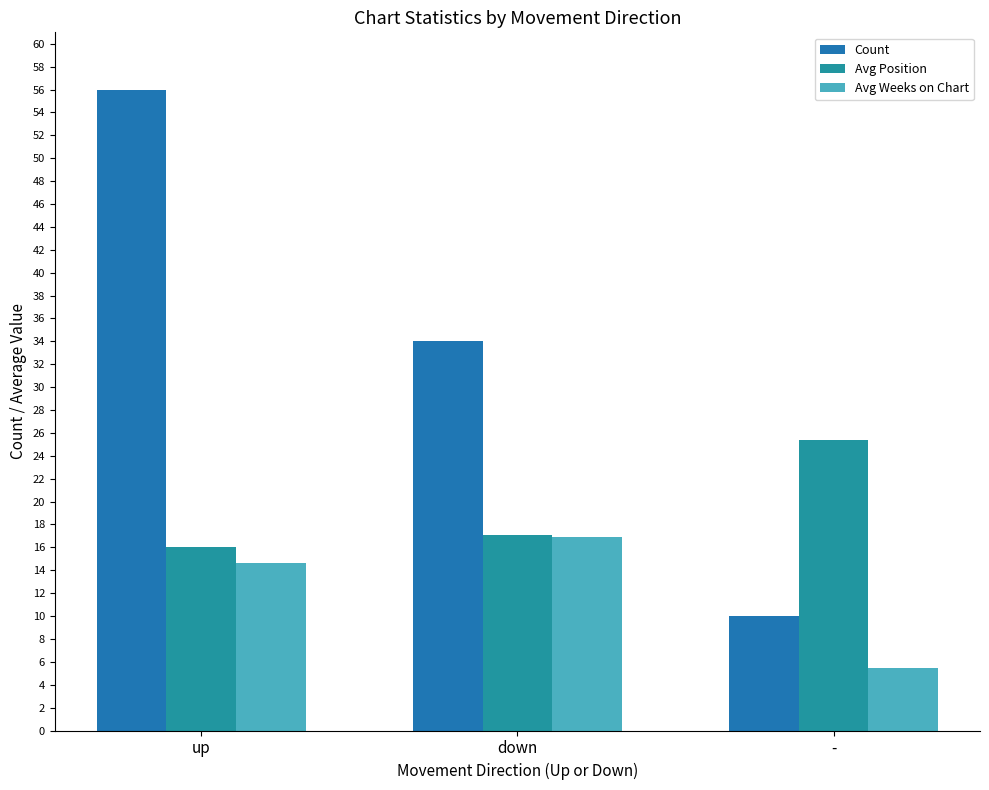

Reading right to left, transcribe all the data shown in this chart.

Count: 10.0	34.0	56.0
Avg Position: 25.4	17.1	16.1
Avg Weeks on Chart: 5.5	16.9	14.6